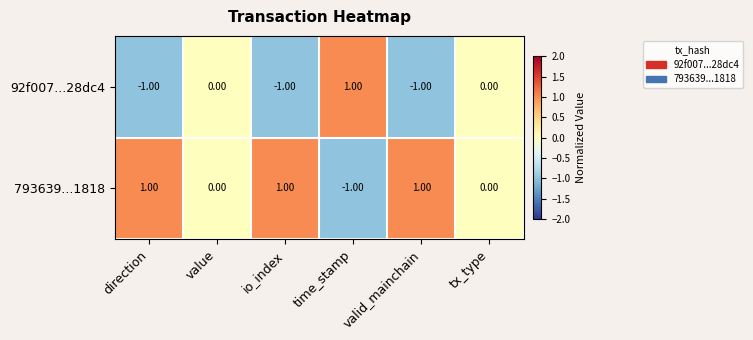

At time_stamp, list the series in order from largest to smallest.

92f007...28dc4, 793639...1818